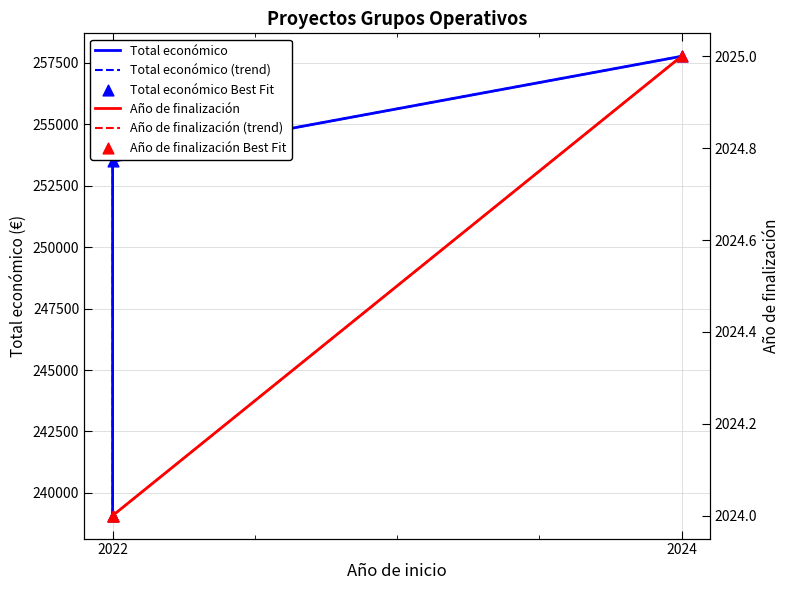

Which series reaches the minimum Y coordinate?

Año de finalización